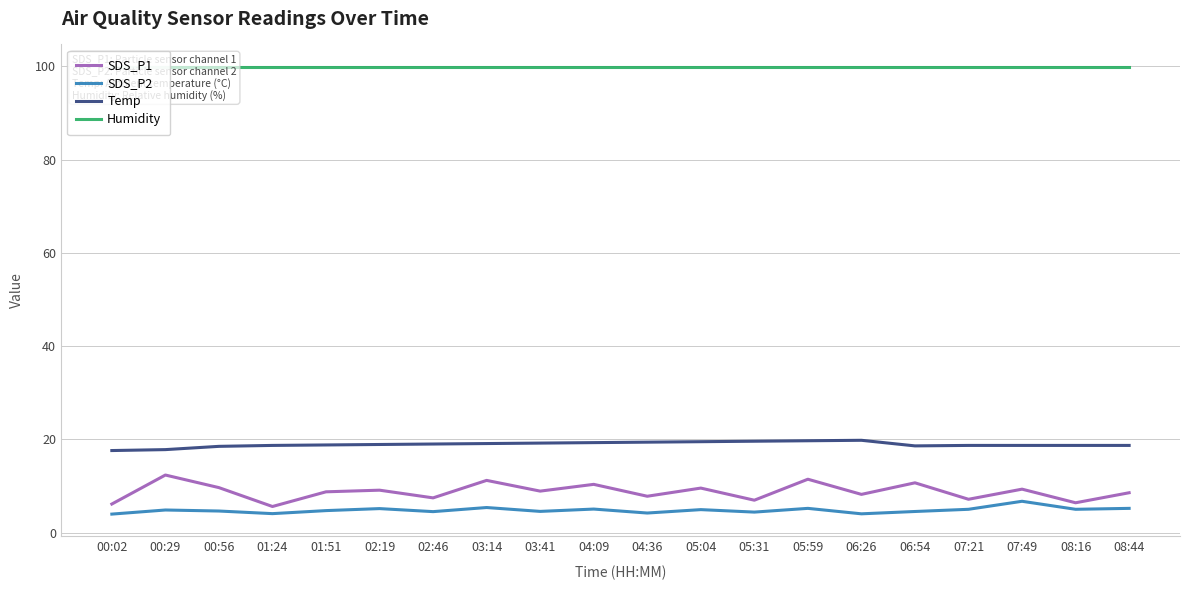

True or false: SDS_P1 and SDS_P2 cross at least once.

False